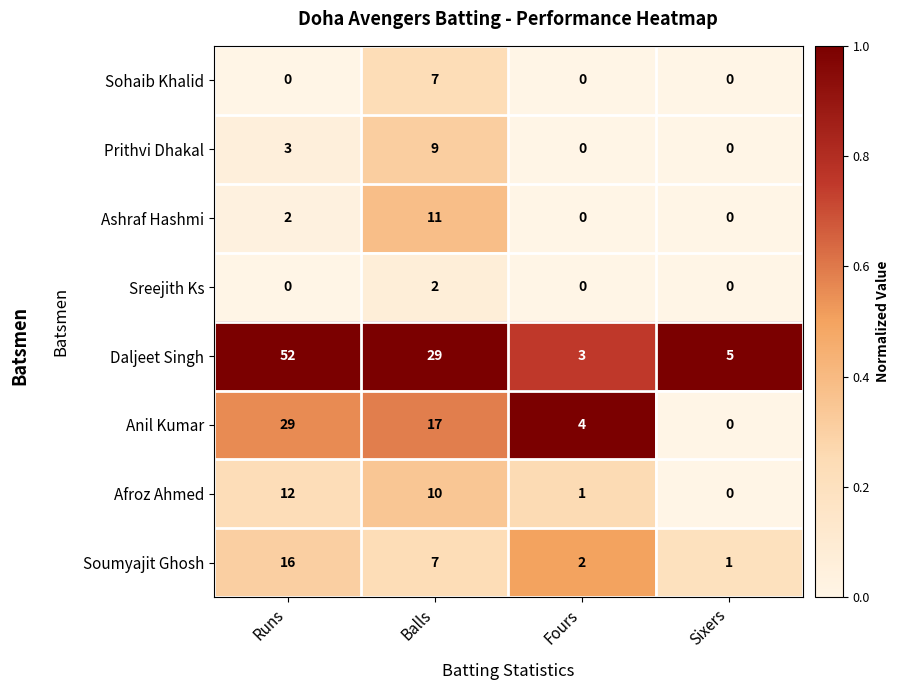

How many data points in Daljeet Singh are less than 29?

2